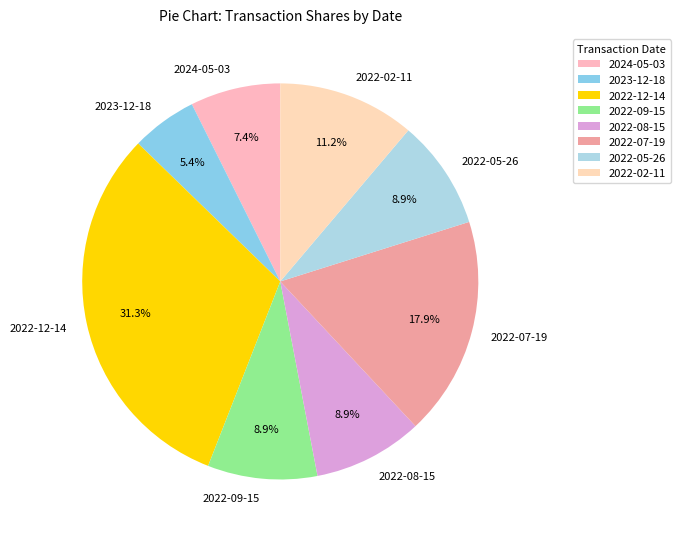

To the nearest percent, what is the difference between the 2022-09-15 and 2022-02-11 slice percentages?

2%